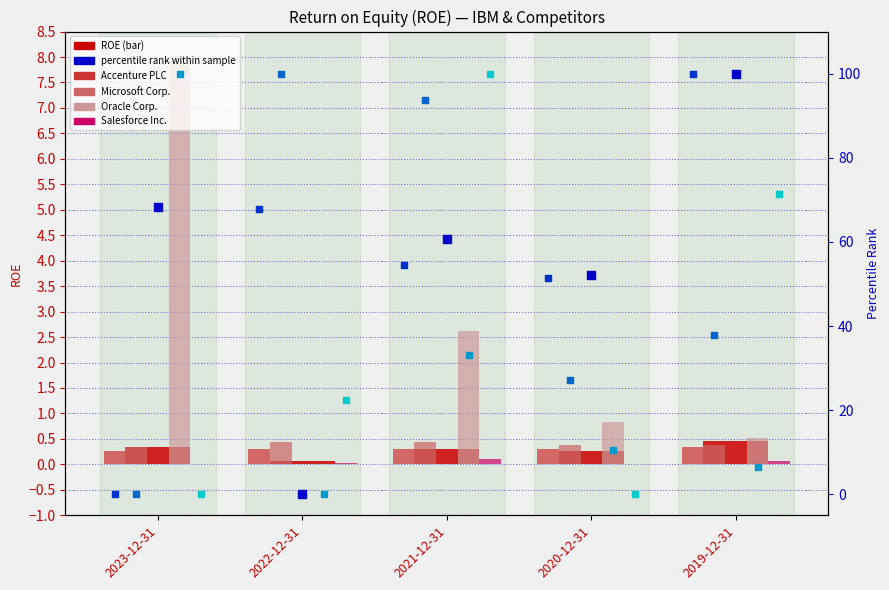

Which series has the largest Y range (max minus min)?

IBM percentile rank